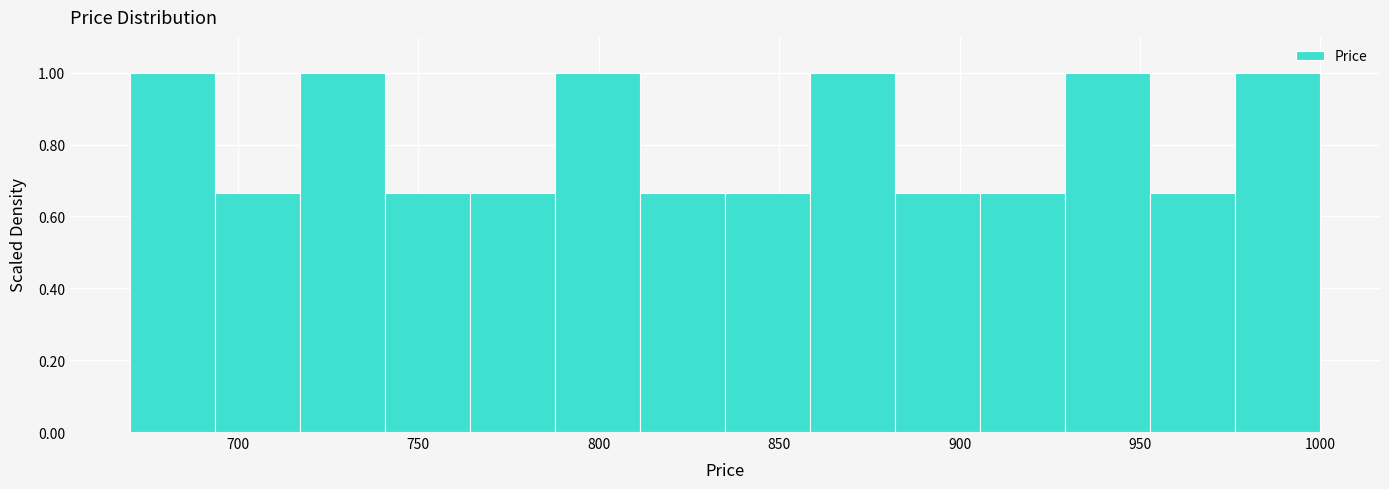

Reading left to right, list every bar in this chart as the range it spans on the x-axis followed by its height. Neither the bar edges nor the heights are printed on the chart, so give them approximately, as read against the axes.

670 to 695: 1.00
695 to 715: 0.66
715 to 740: 1.00
740 to 765: 0.66
765 to 790: 0.66
790 to 810: 1.00
810 to 835: 0.66
835 to 860: 0.66
860 to 880: 1.00
880 to 905: 0.66
905 to 930: 0.66
930 to 955: 1.00
955 to 975: 0.66
975 to 1000: 1.00